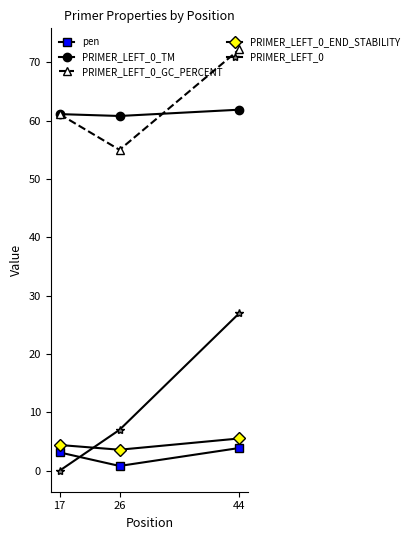

How many PRIMER_LEFT_0 values are between 0 and 27?

3